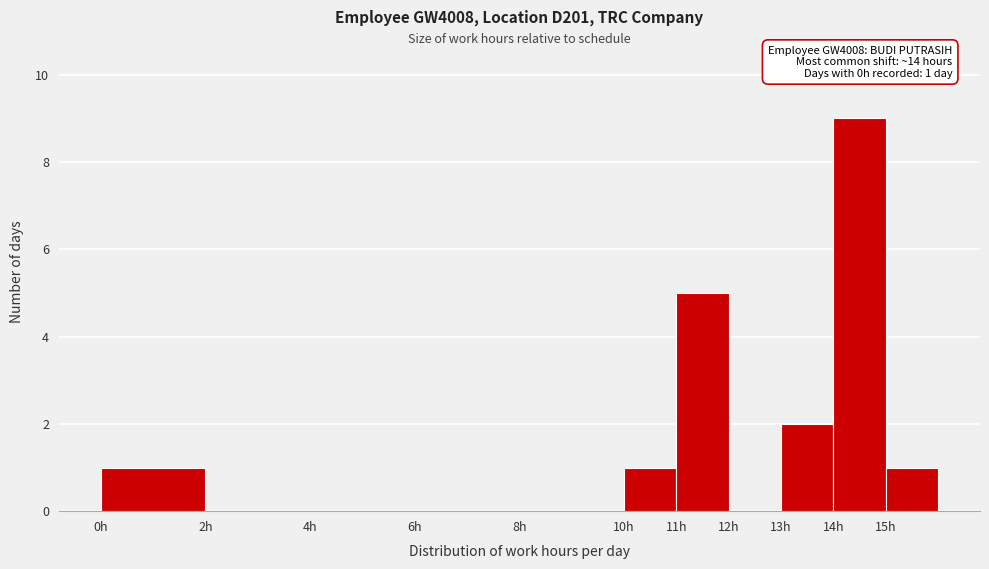

Which range on the x-axis has the tallest bar?

14 to 15